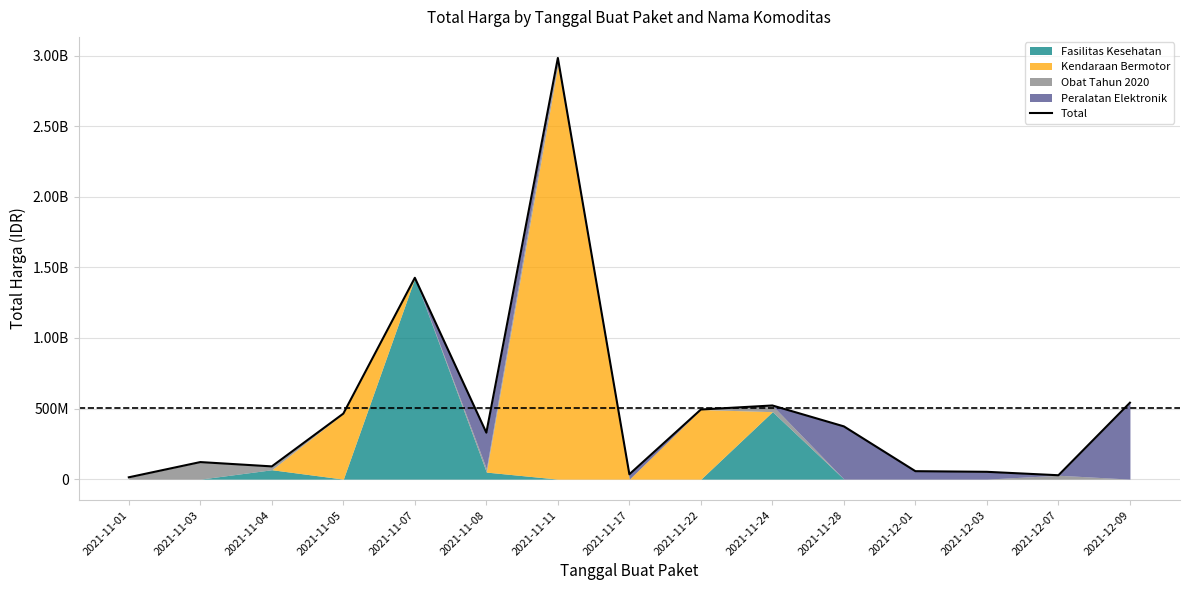

List the labels in order of value, smallest first.

2021-11-01, 2021-12-07, 2021-11-17, 2021-12-03, 2021-12-01, 2021-11-04, 2021-11-03, 2021-11-08, 2021-11-28, 2021-11-05, 2021-11-22, 2021-11-24, 2021-12-09, 2021-11-07, 2021-11-11